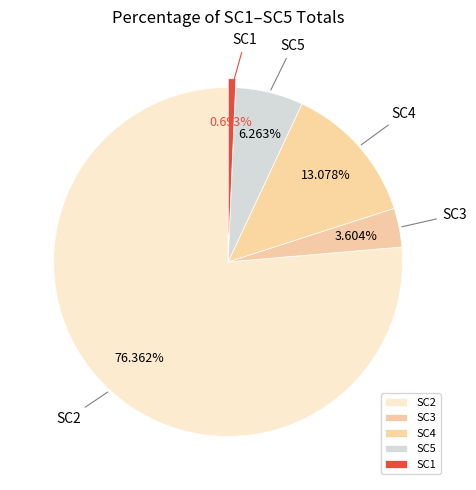

Rank the categories by value from highest to lowest.

SC2, SC4, SC5, SC3, SC1